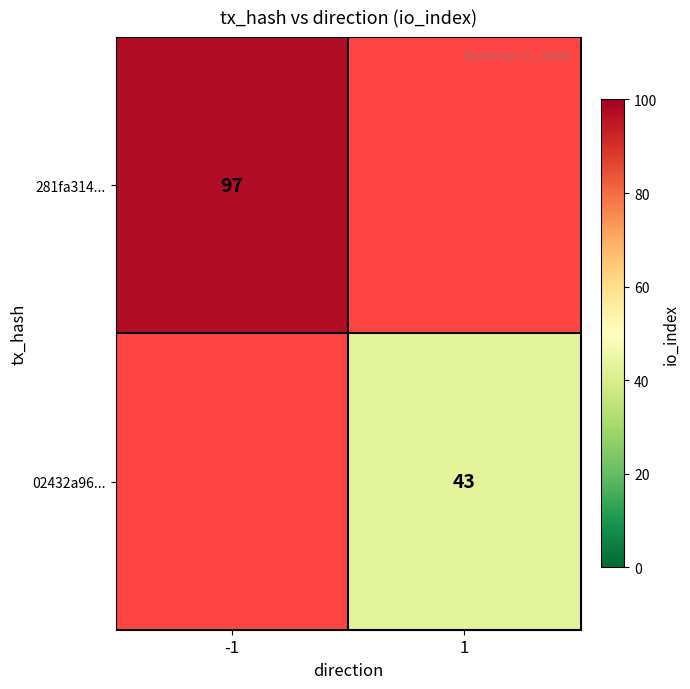

The 02432a96... series shows 43 at 1. True or false?

True